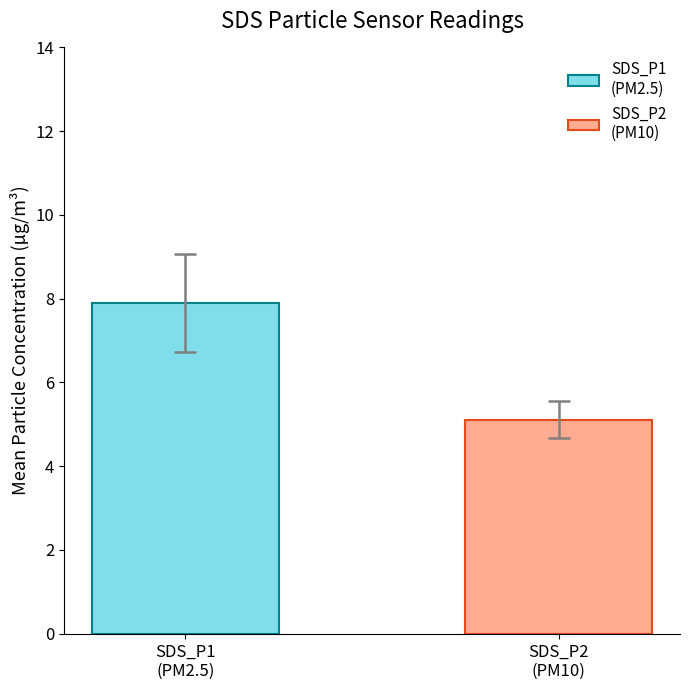

What is the minimum value shown in the chart?

5.1